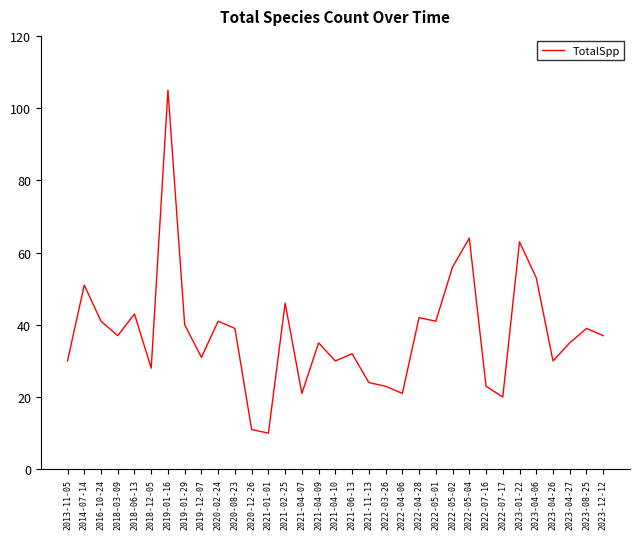

What position from the right is 2018-12-05?

28